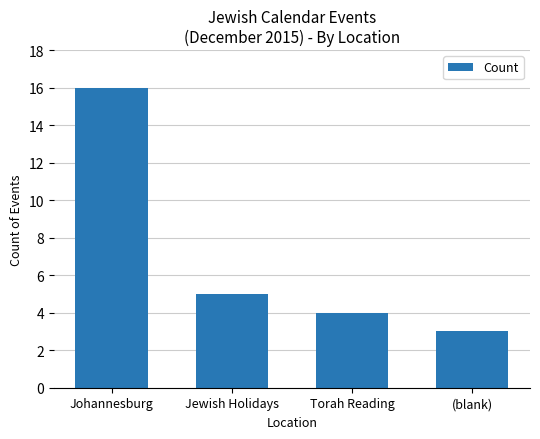

What is the change in value from Johannesburg to Jewish Holidays?

-11